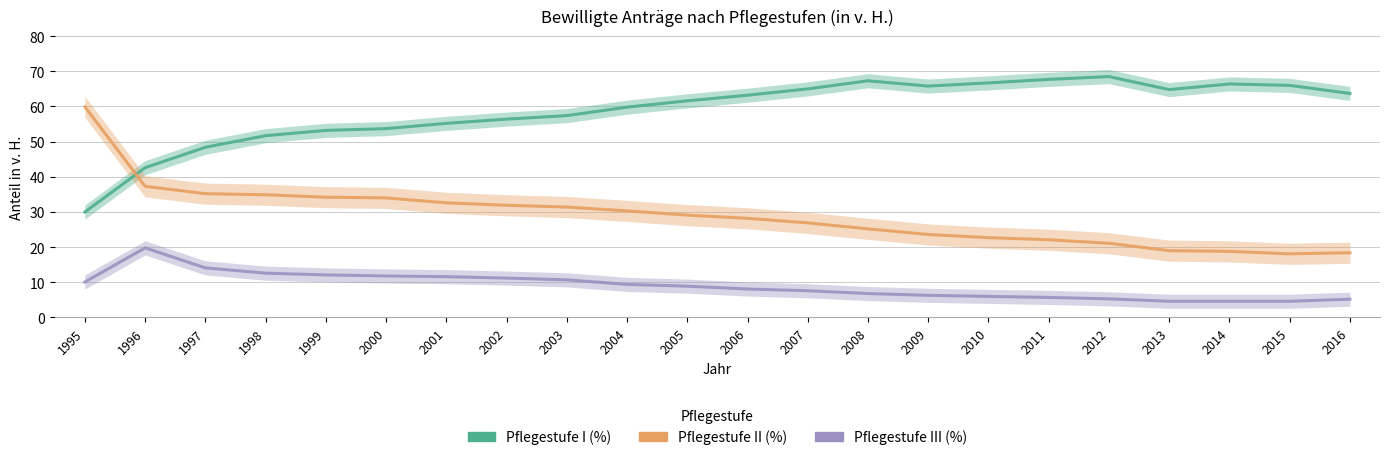

Is it true that Pflegestufe II (%) equals 47.1 at 2007?

False